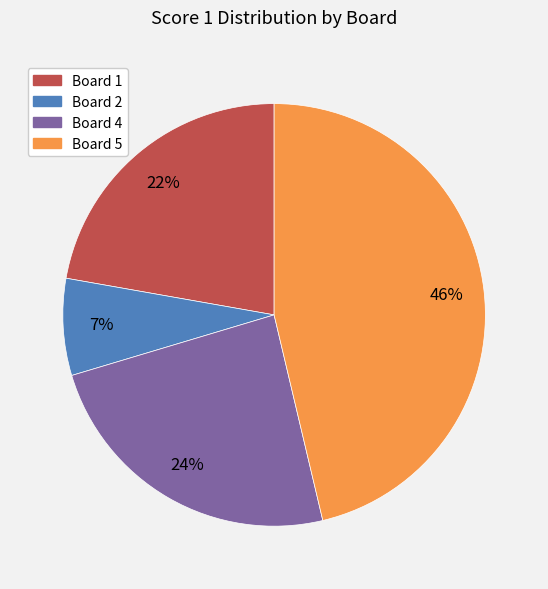

To the nearest percent, what is the difference between the largest and smallest slice percentages?

39%